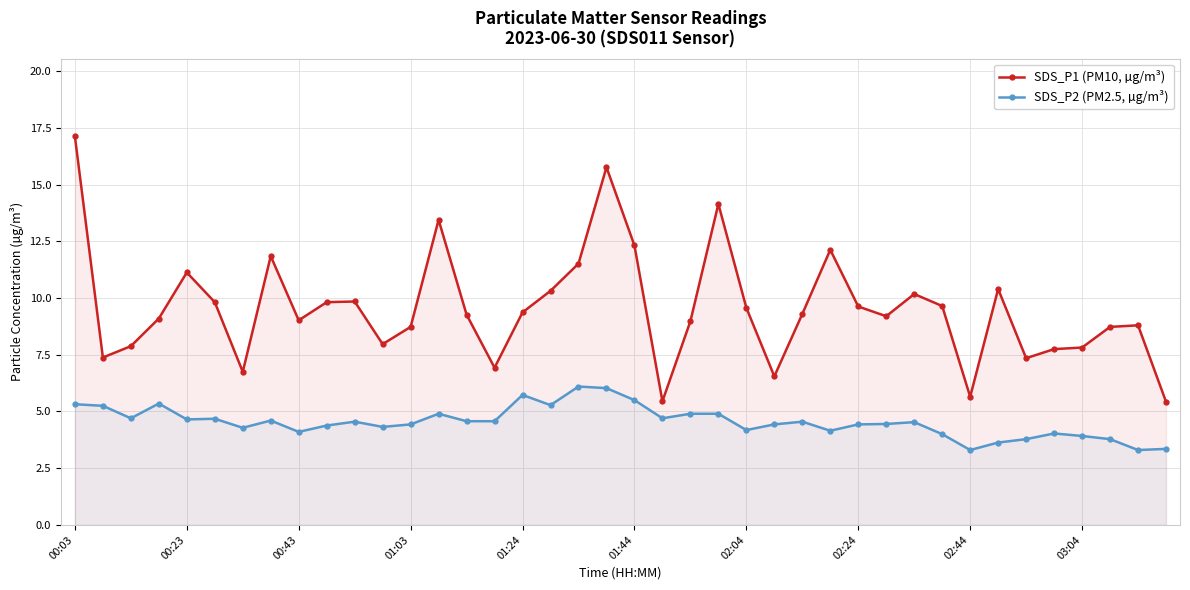

How many lines are shown in the chart?

2